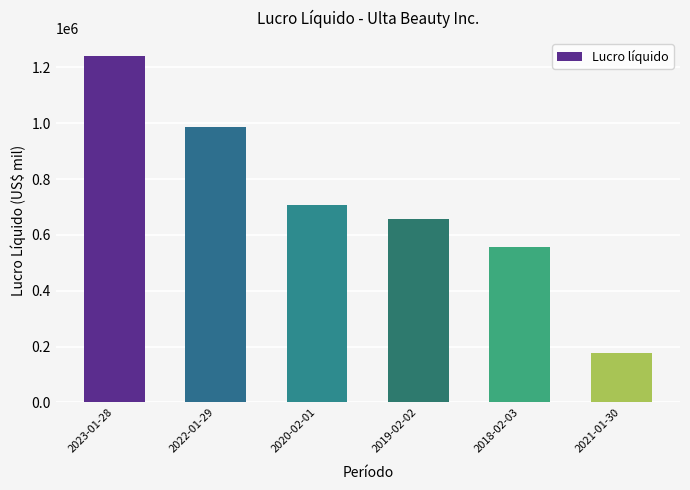

Are the bars grouped side by side (vs. stacked)?

No